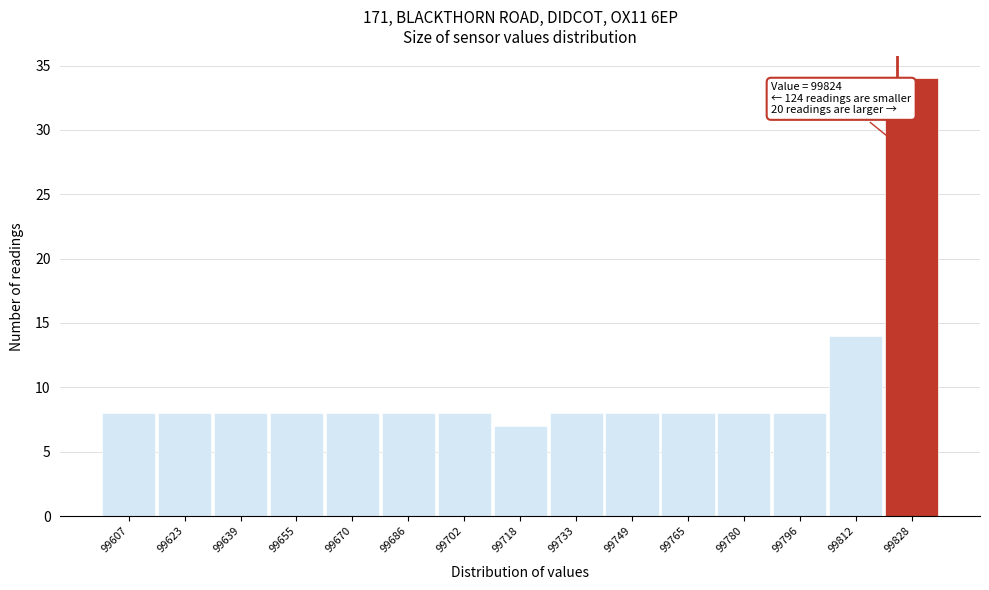

Over which range of the x-axis is the bar tallest?

99820 to 99836